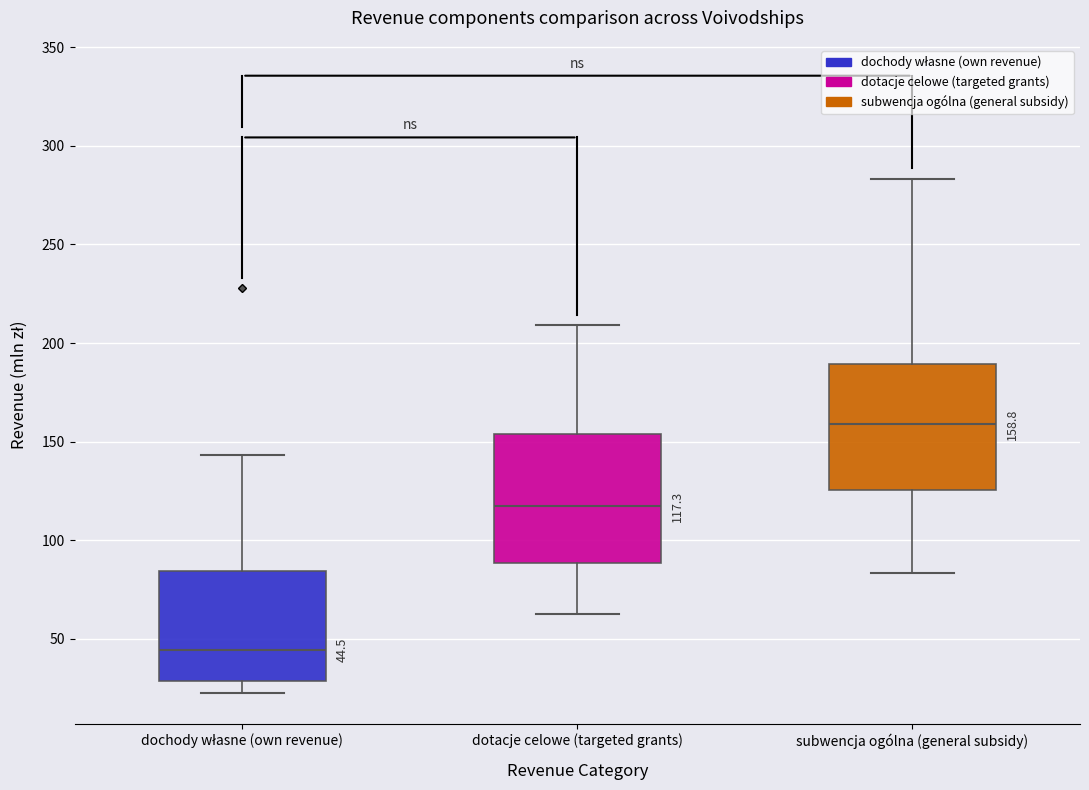

Which box's median line is the lowest?

dochody własne (own revenue)